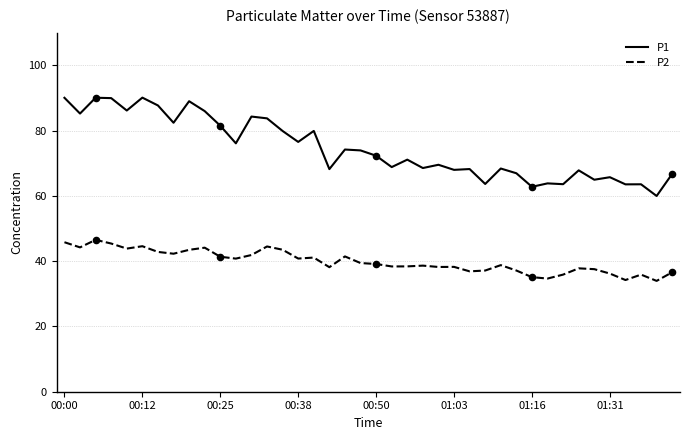

Which series has the widest spread of values?

P1